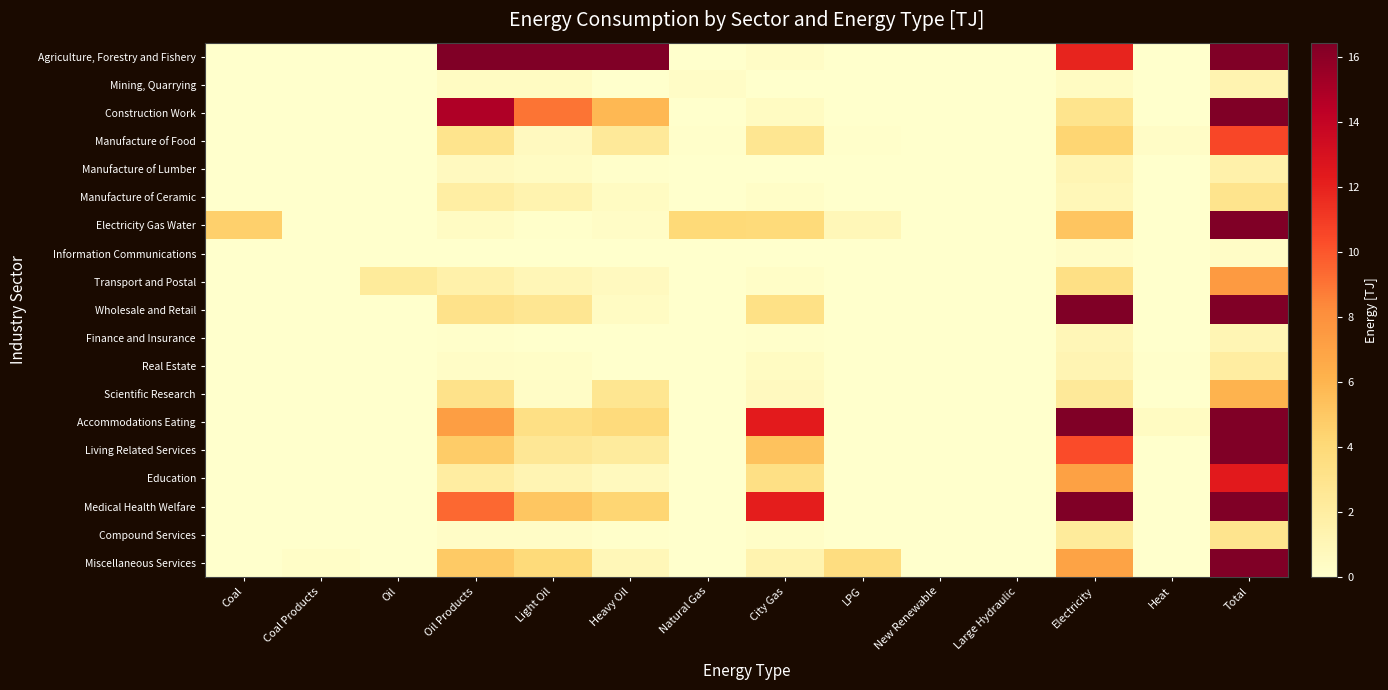

At how many categories does at least one series exceed 65?

4